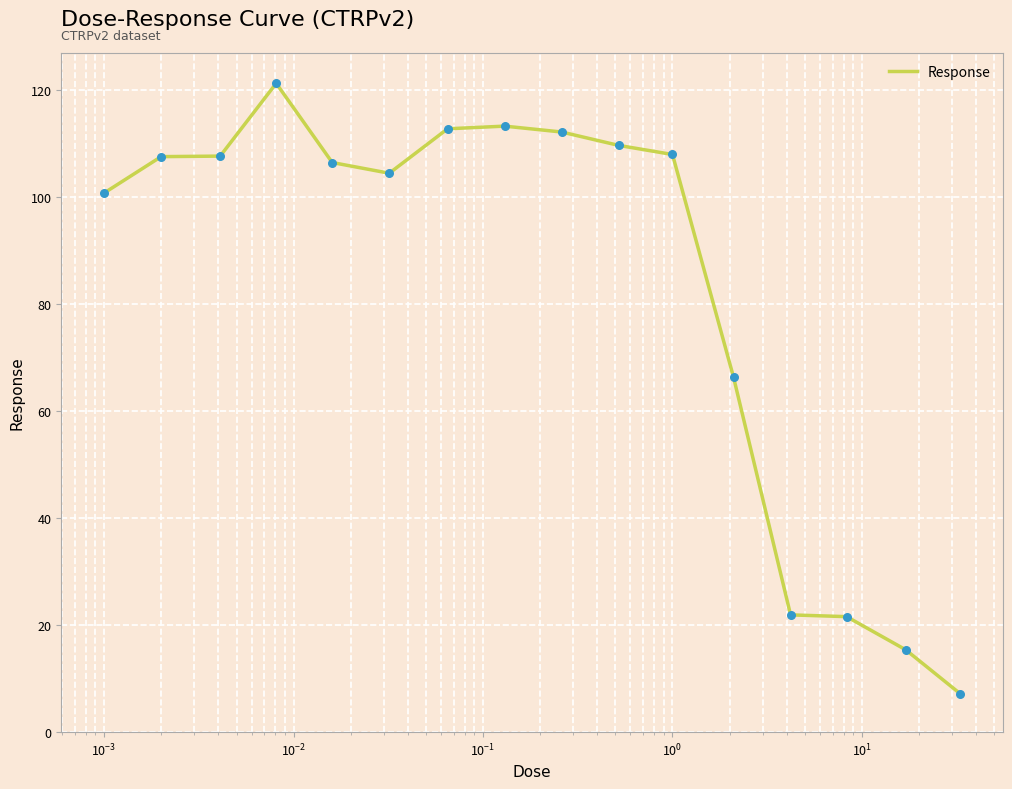

What is the maximum value shown in the chart?

121.2